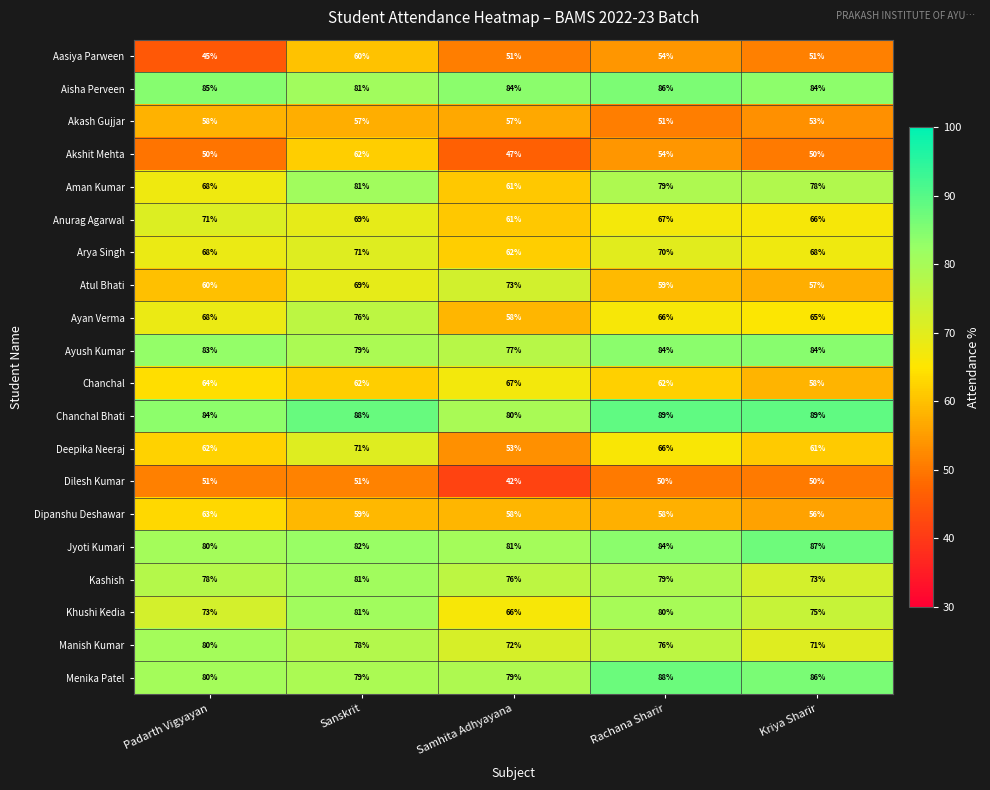

List the labels in order of Anurag Agarwal value, largest first.

Padarth Vigyayan, Sanskrit, Rachana Sharir, Kriya Sharir, Samhita Adhyayana